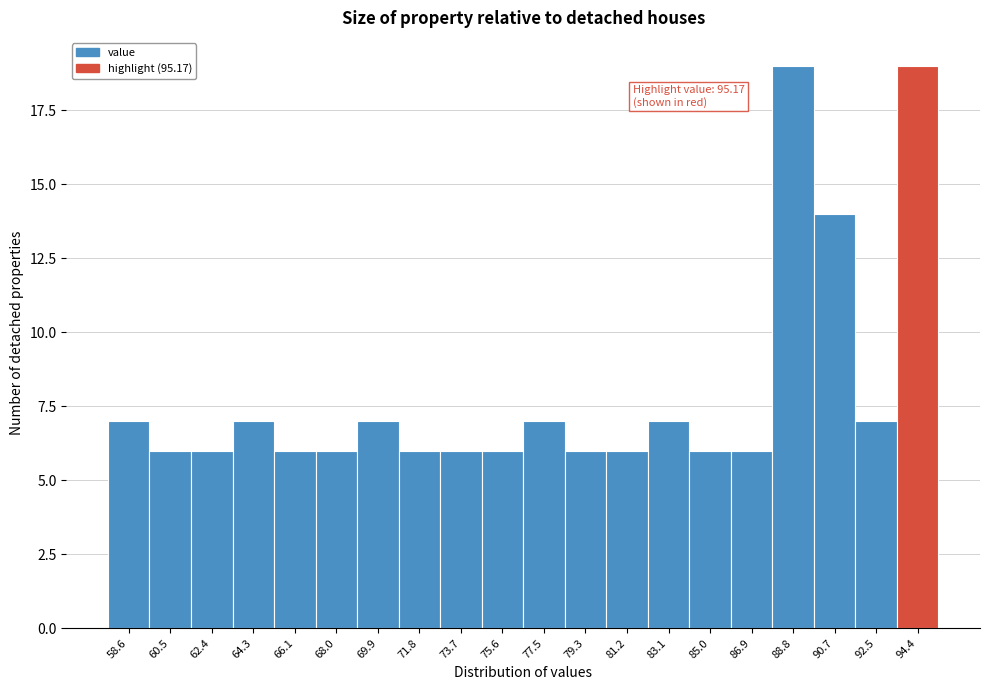

Reading right to left, list all the values displayed in this chart.

19	7	14	19	6	6	7	6	6	7	6	6	6	7	6	6	7	6	6	7